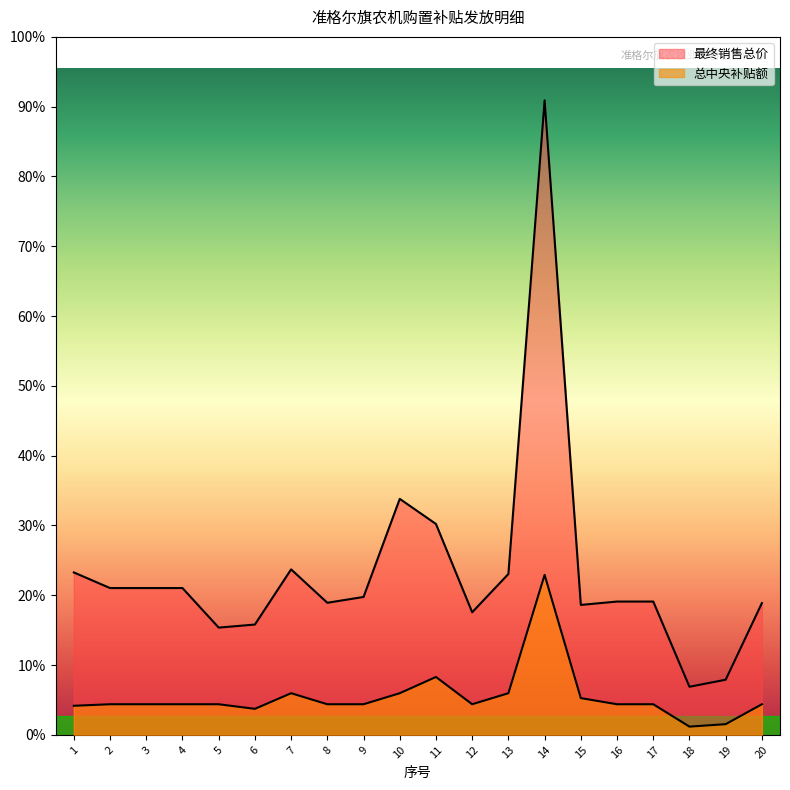

Reading right to left, transcribe all the data shown in this chart.

总中央补贴额: 10000	3500	2700	10000	10000	12000	52200	13600	10000	18900	13600	10000	10000	13600	8500	10000	10000	10000	10000	9500
最终销售总价: 43000	18000	15700	43500	43500	42400	207000	52500	40000	68800	77000	45000	43100	54000	36000	35000	47900	47900	47900	53000